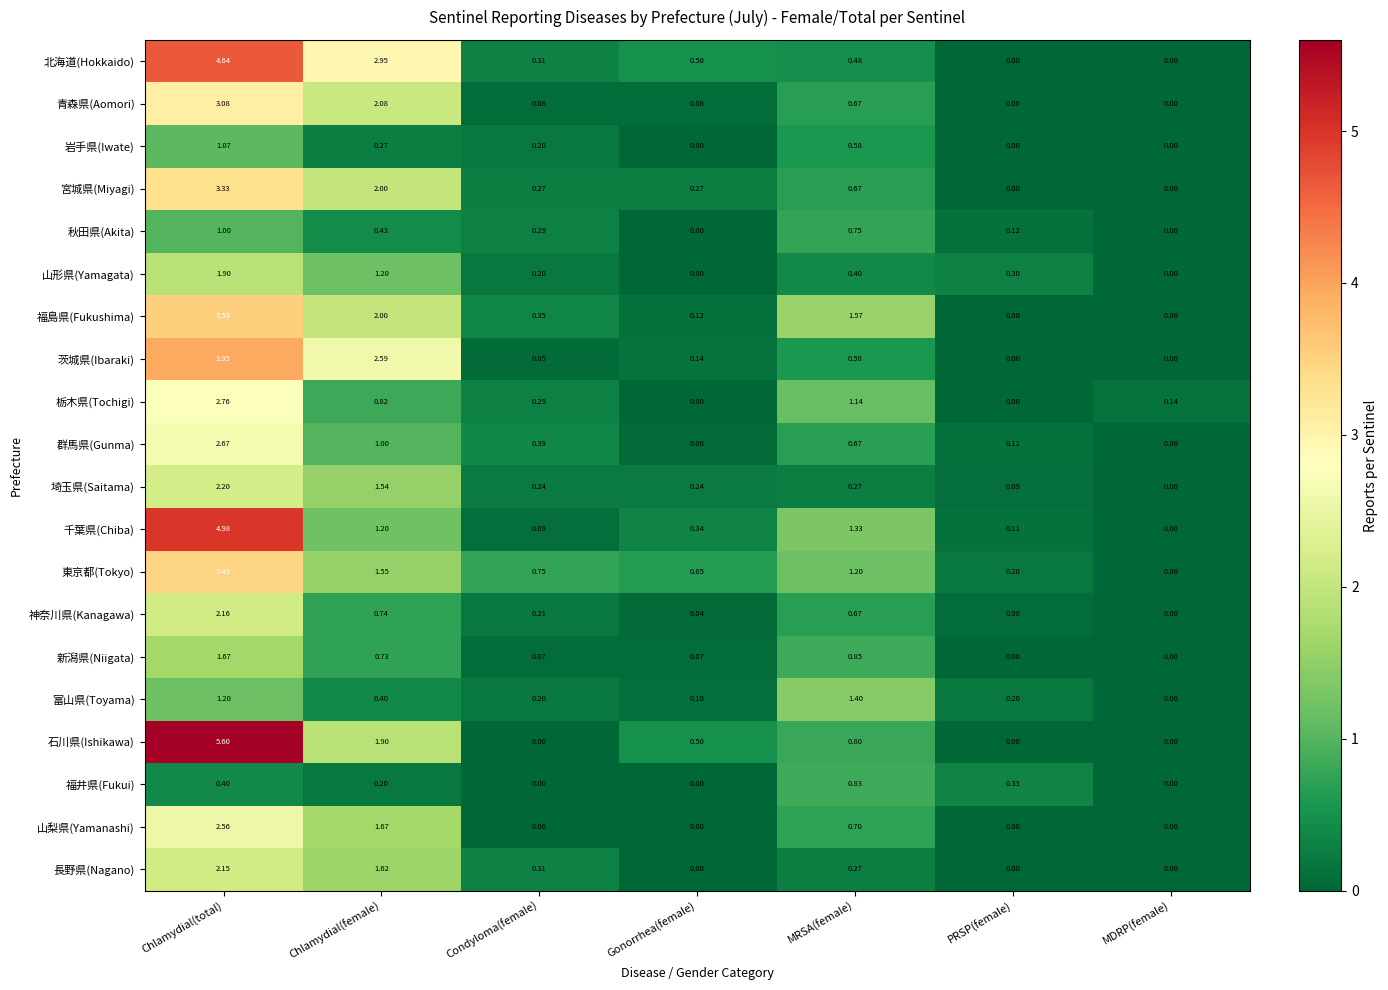

At which category is the sum across all series the highest?

Chlamydial(total)